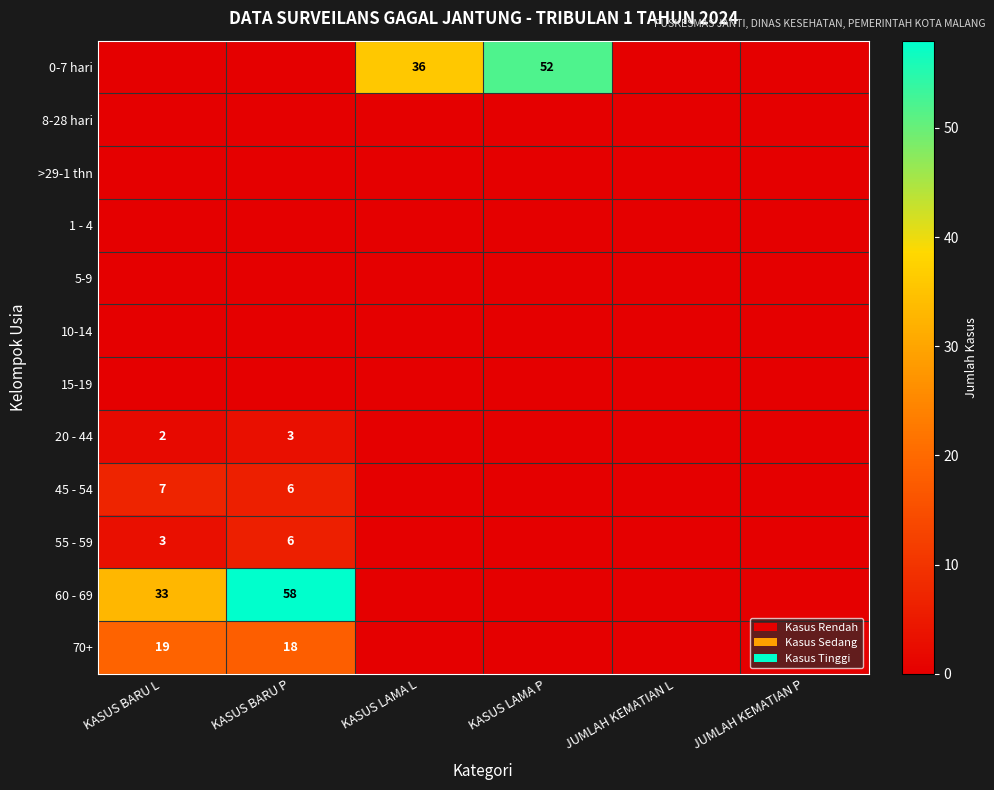

What is the total value across all series at KASUS LAMA P?

52